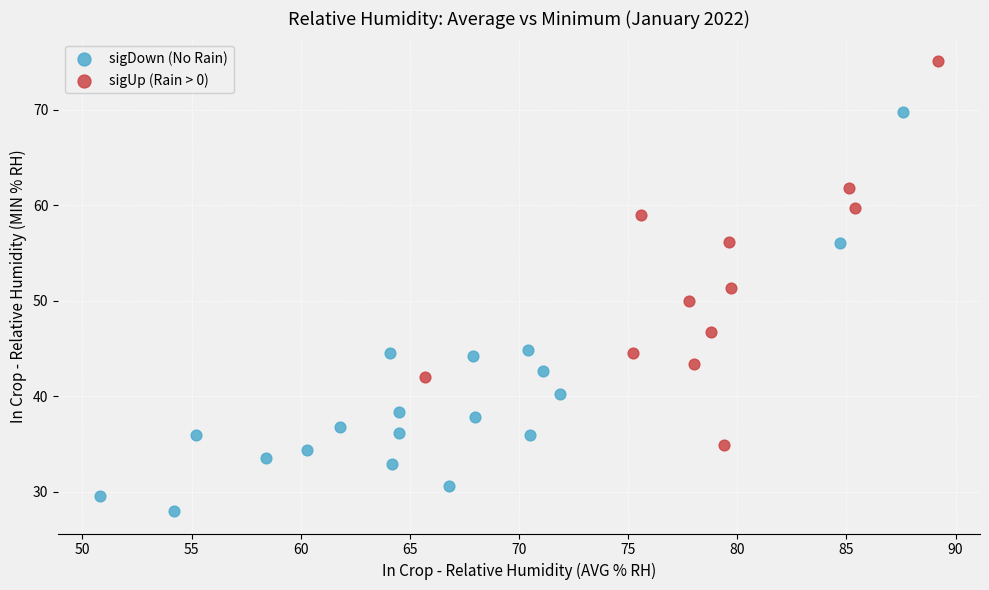

Which series reaches the minimum Y coordinate?

sigDown (No Rain)